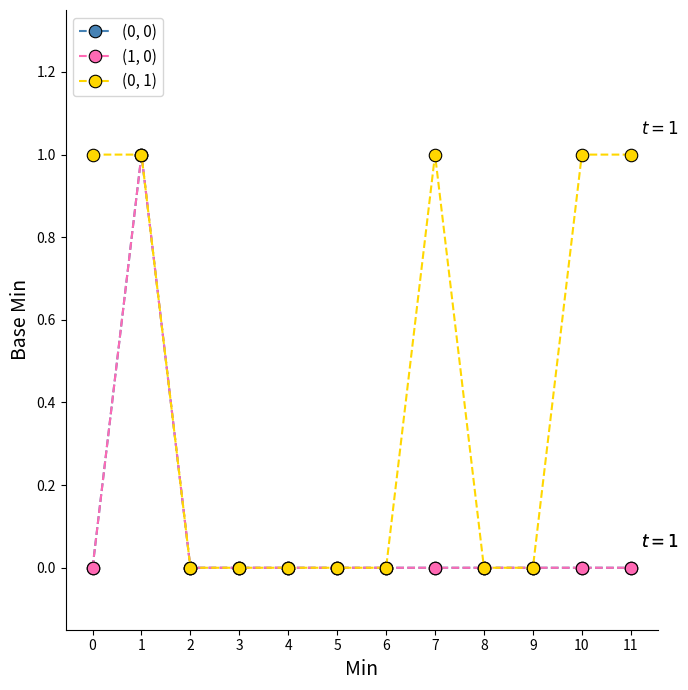

Is this an area chart (filled region under the line)?

No